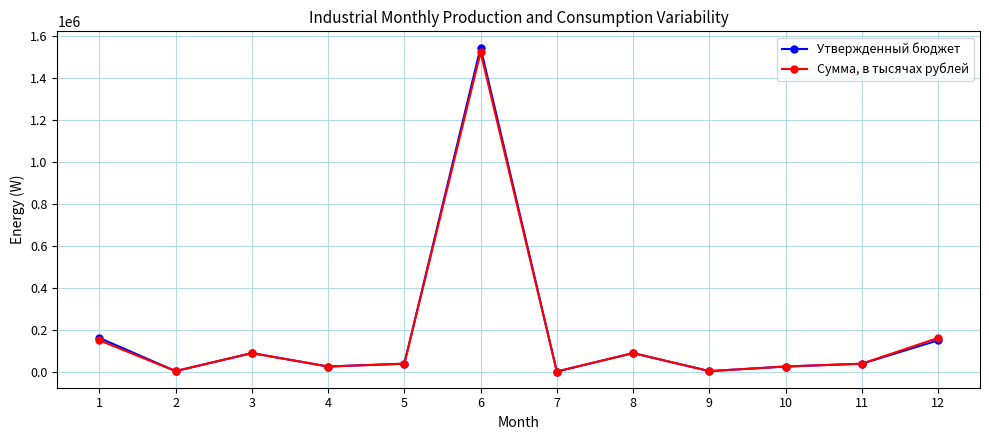

Where does the Утвержденный бюджет series first go above 39494?

1